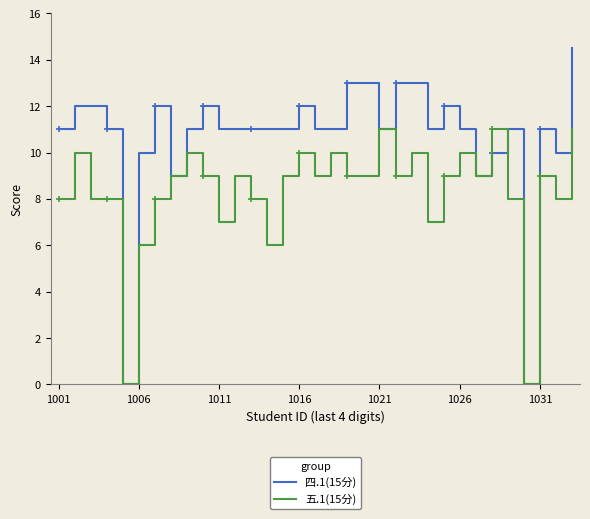

What position from the left is 29?

30